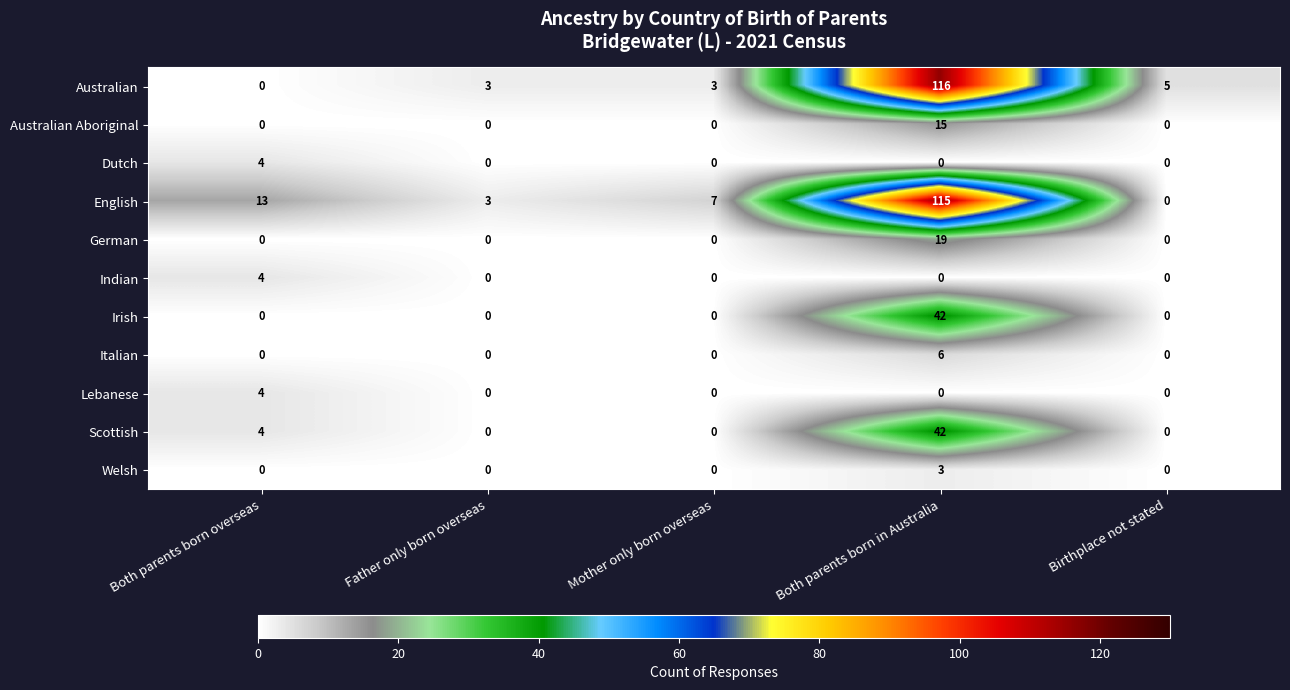

Is it true that Lebanese equals 2 at Birthplace not stated?

False